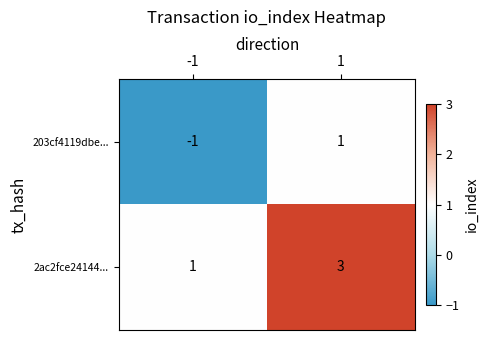

Count the number of categories in the chart.

2